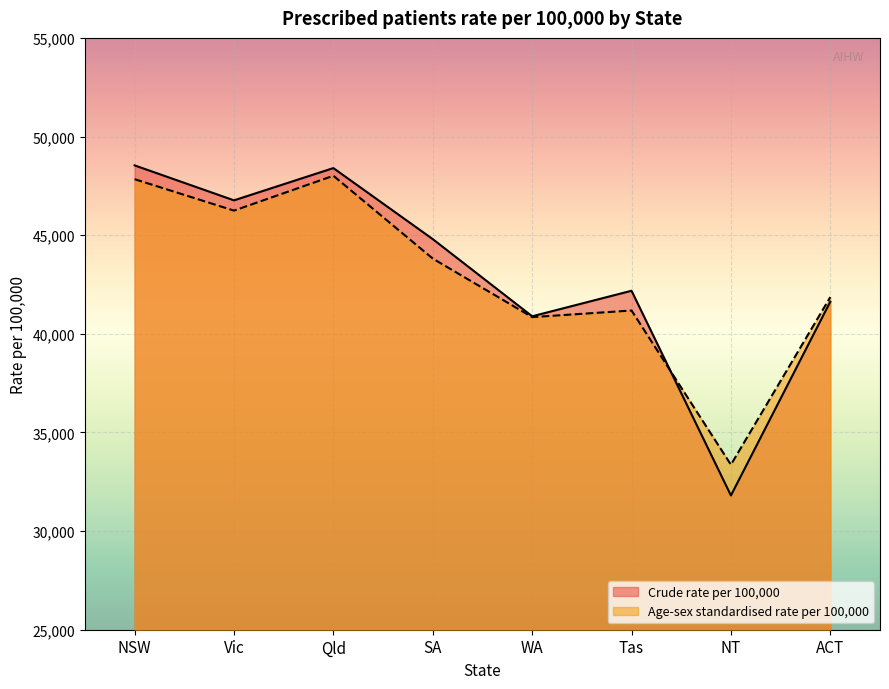

The Age-sex standardised rate per 100,000 series shows 58344 at NT. True or false?

False